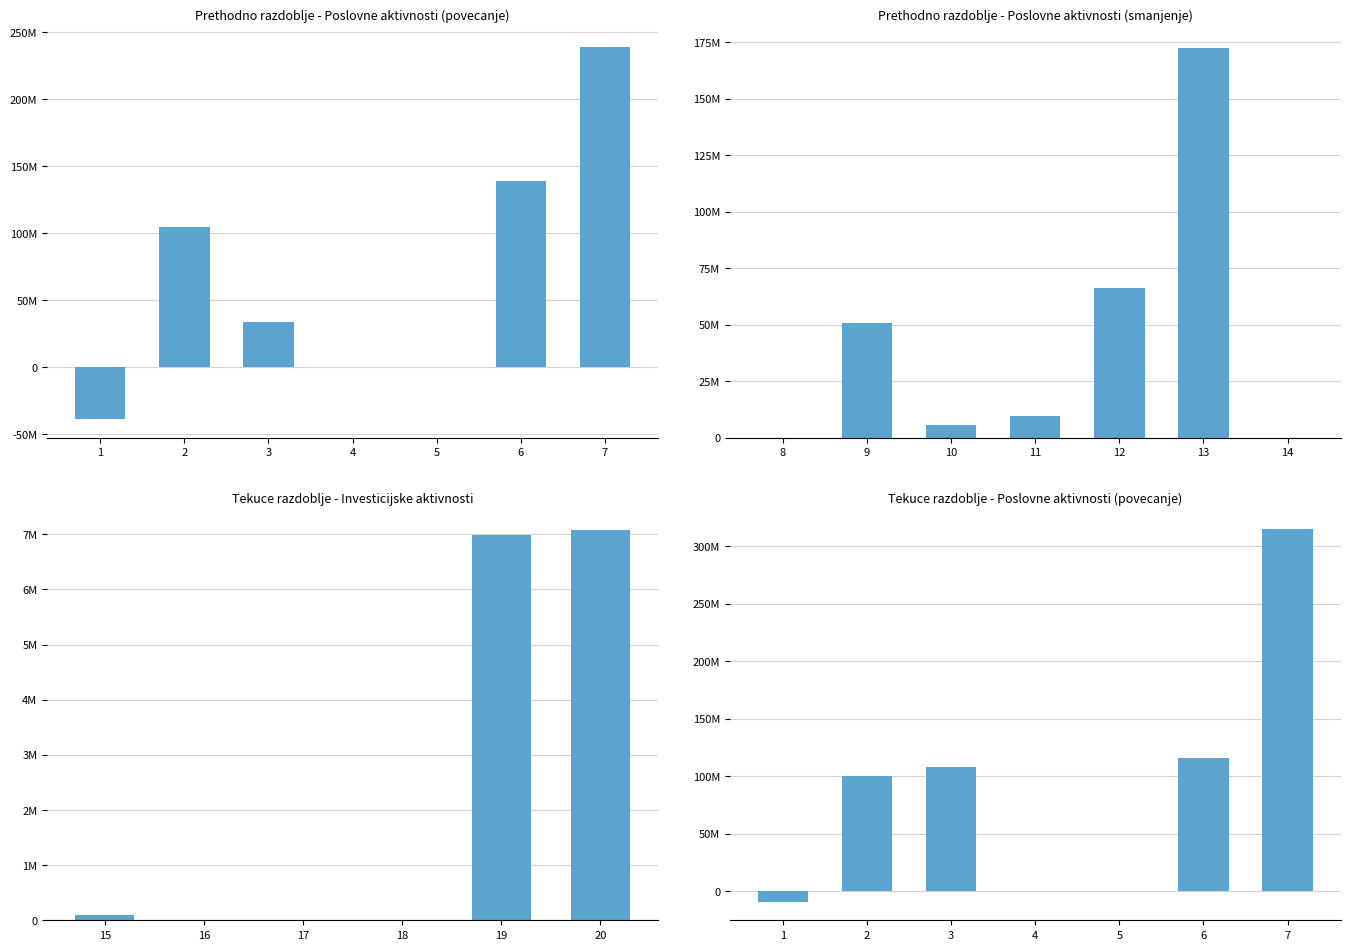

Rank the series by their average value, from lowest to highest.

Prethodno razdoblje, Tekuce razdoblje